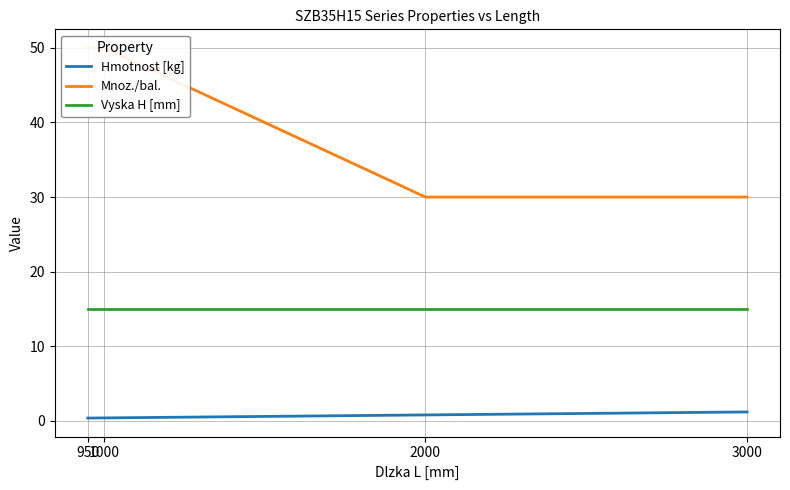

Is this an area chart (filled region under the line)?

No